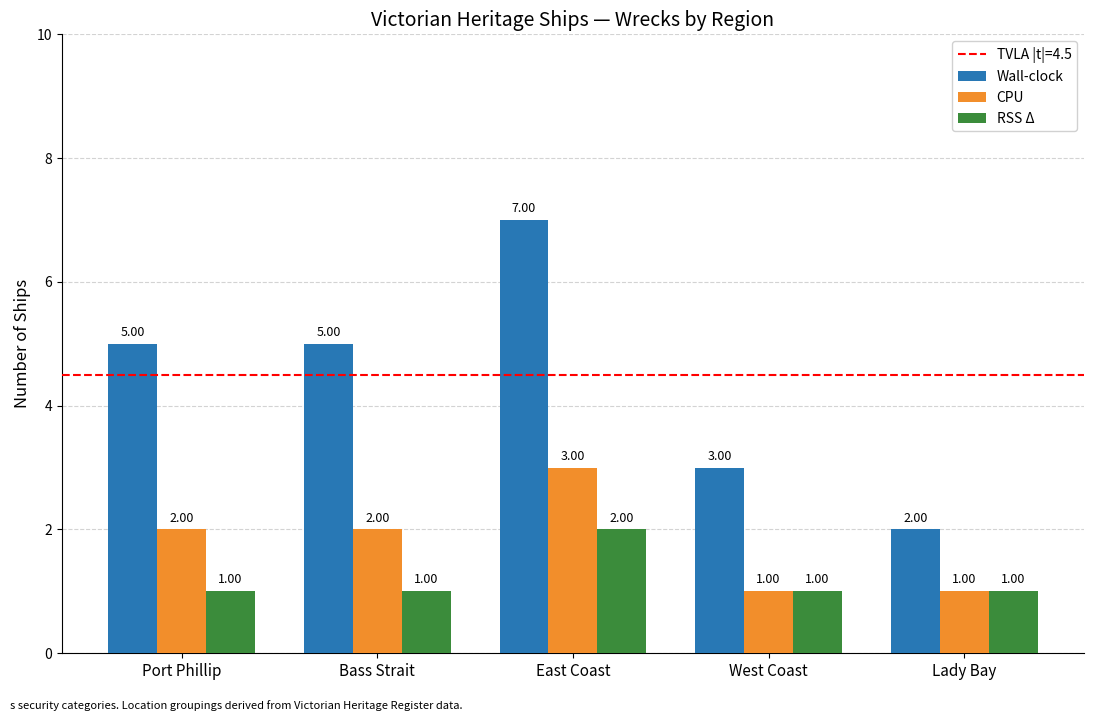

What is the spread (max minus min) of values at Port Phillip?

4